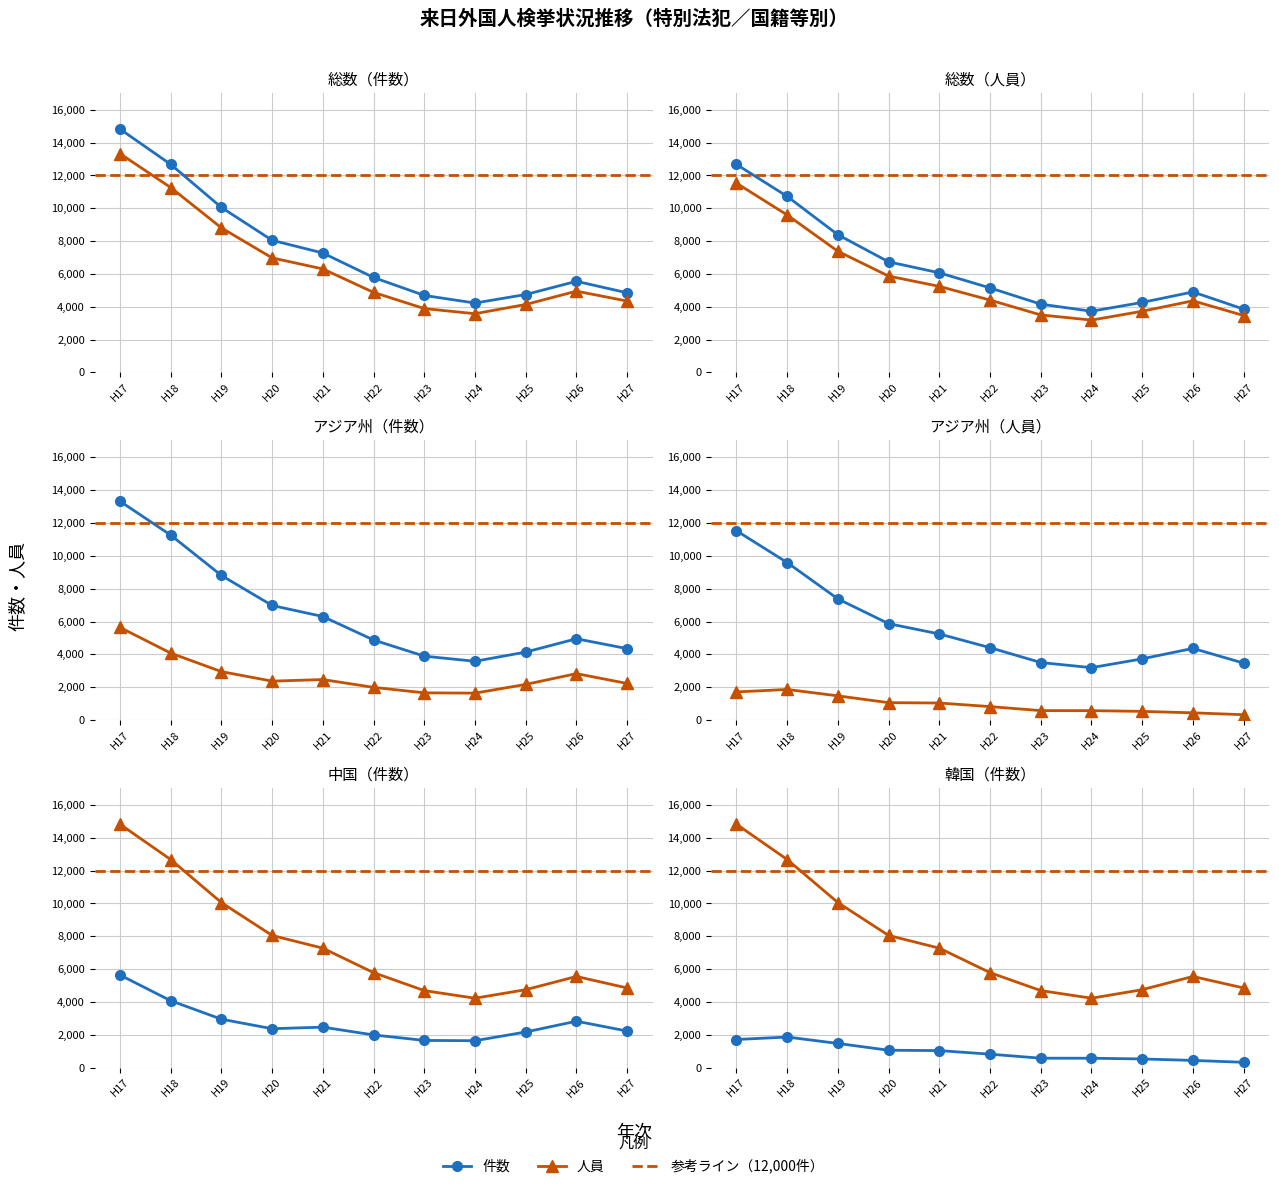

How many interior local valleys does the アジア州（件数） series have?

1